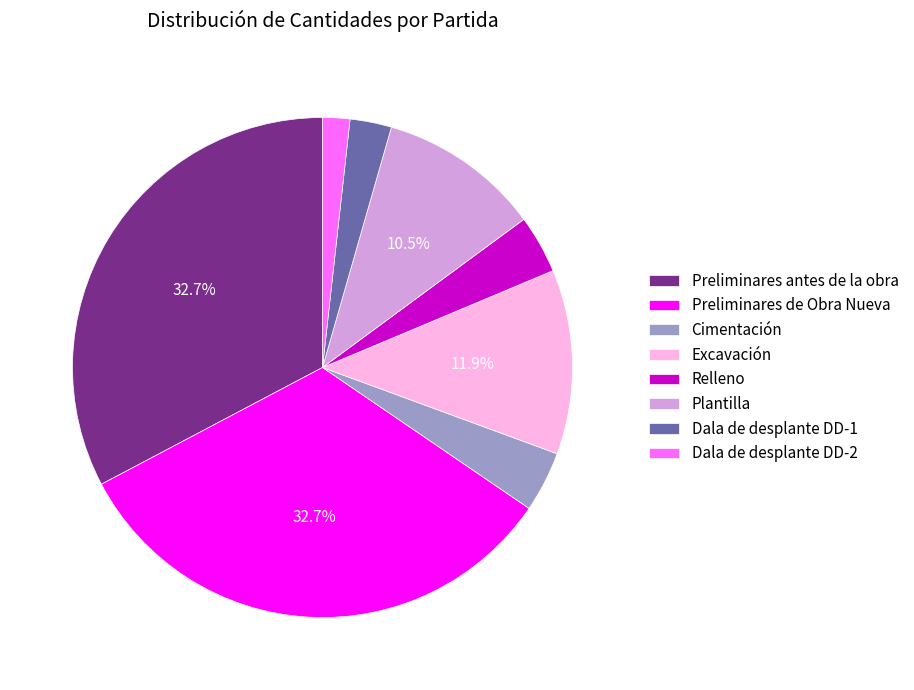

Does Relleno account for over 50% of the chart?

No